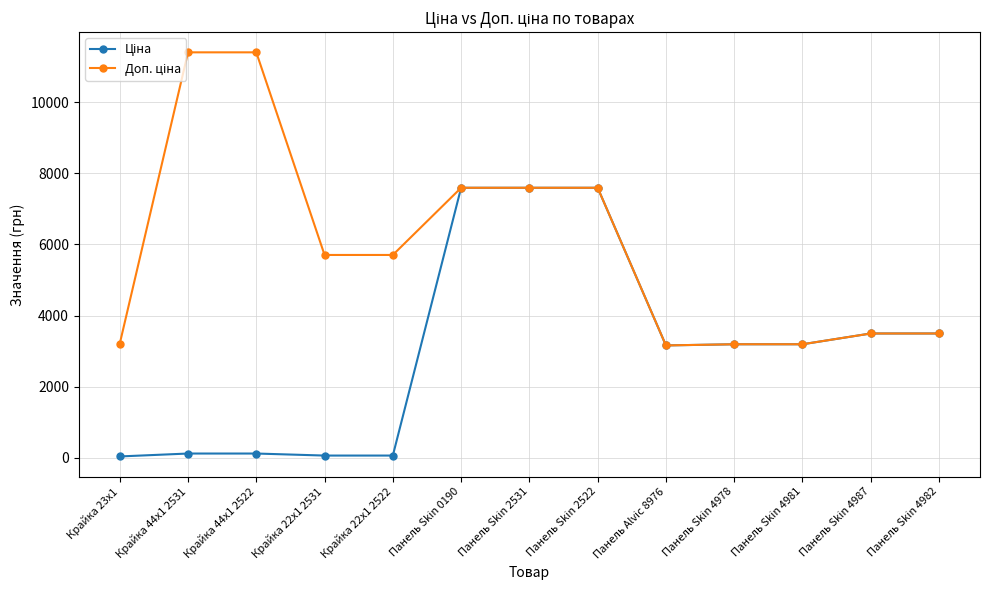

What is the label of the 11th point from the left?

Панель Skin 4981